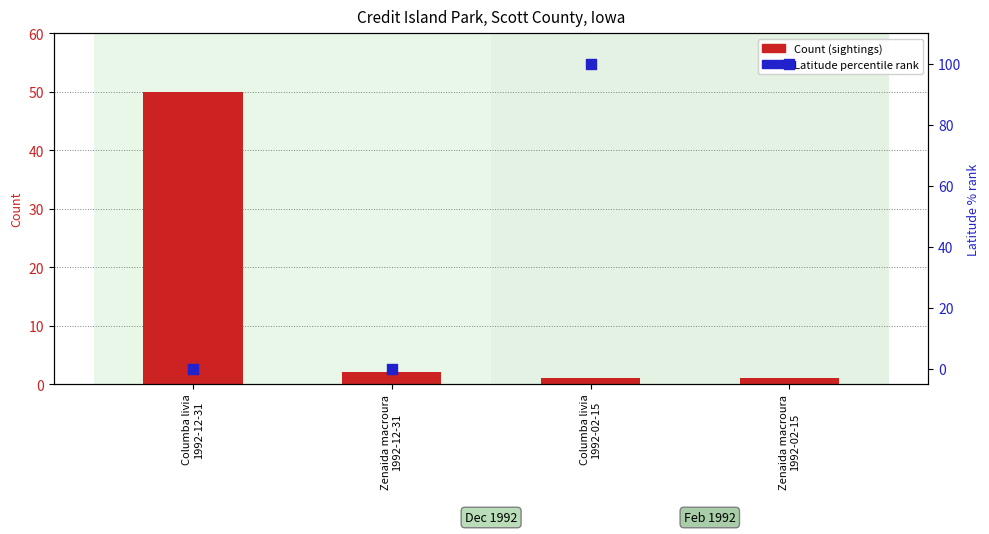

What is the total value across all series at Columba livia
1992-12-31?

50